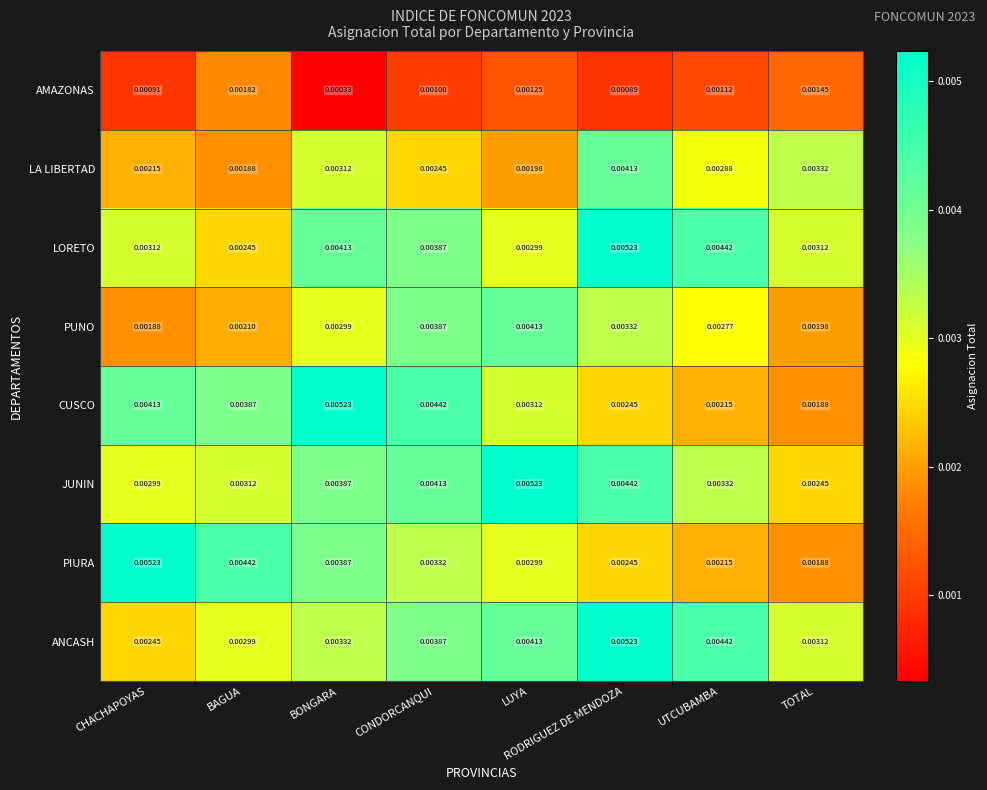

At which label is LA LIBERTAD closest to 0?

BAGUA